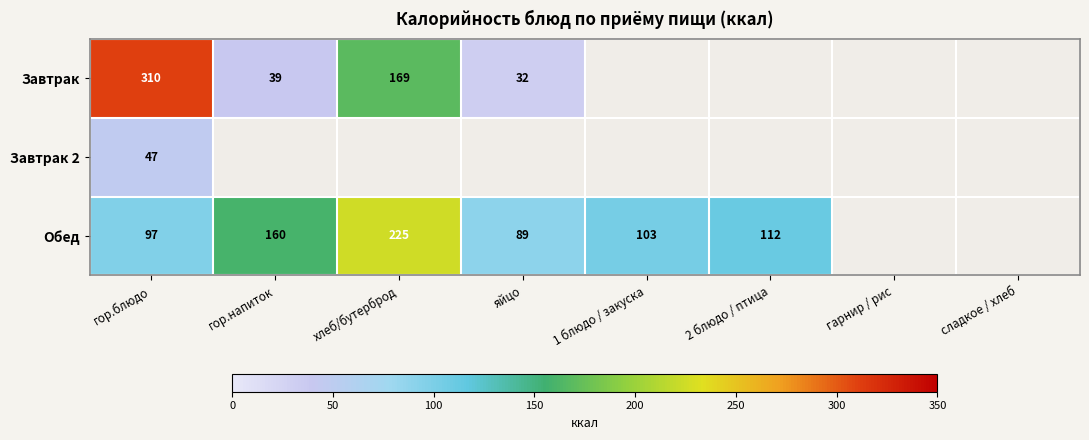

The Обед series shows 97.0 at гор.блюдо. True or false?

True